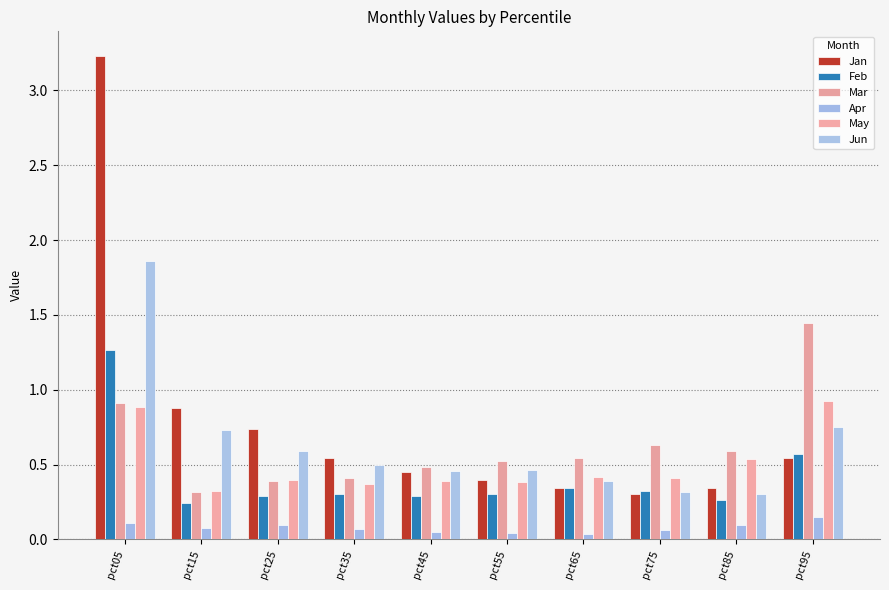

How many bars are there in total?

60